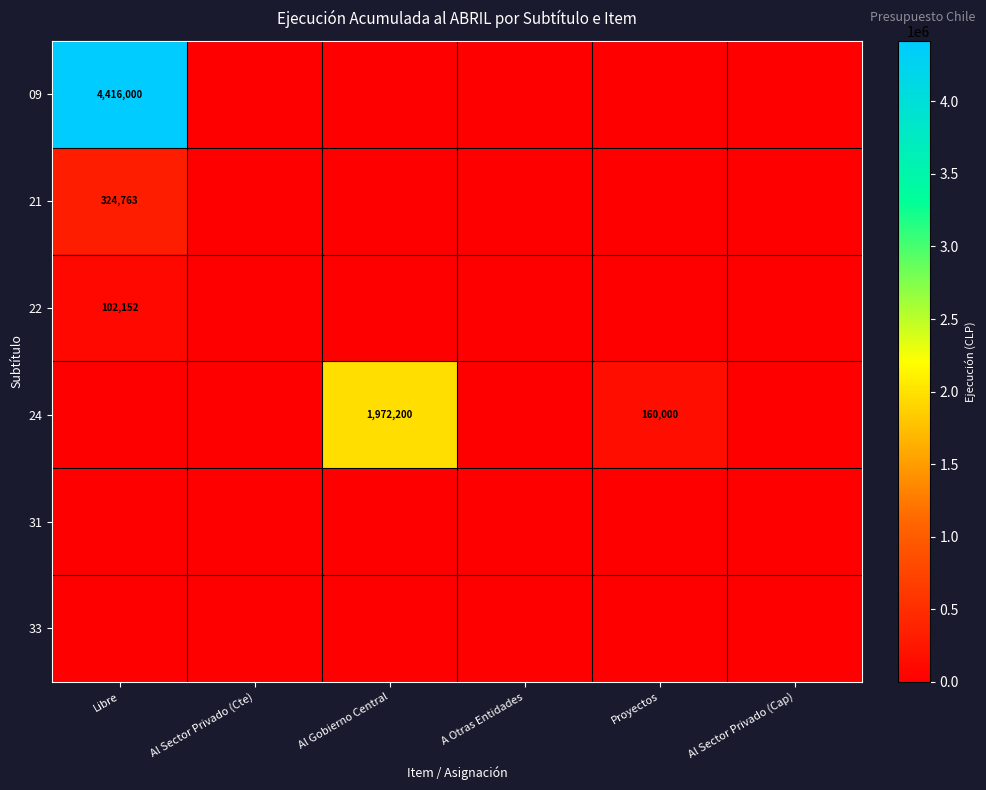

Which series has the widest spread of values?

09